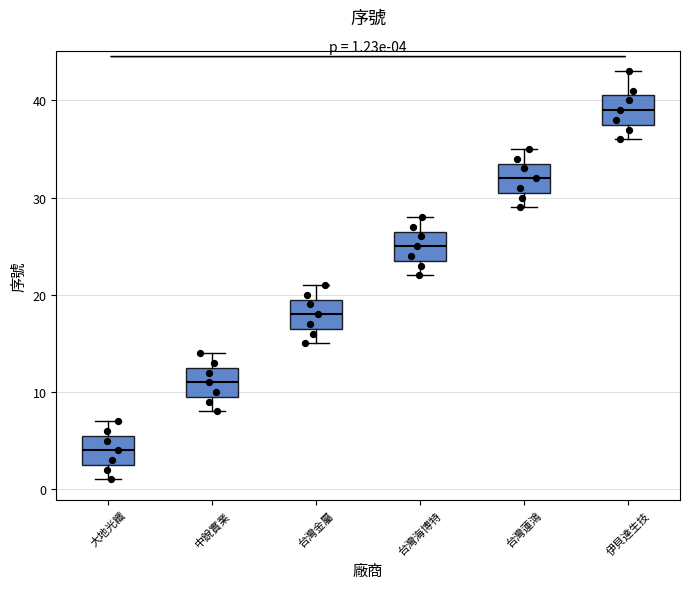

Which box has the highest median line?

伊貝達生技